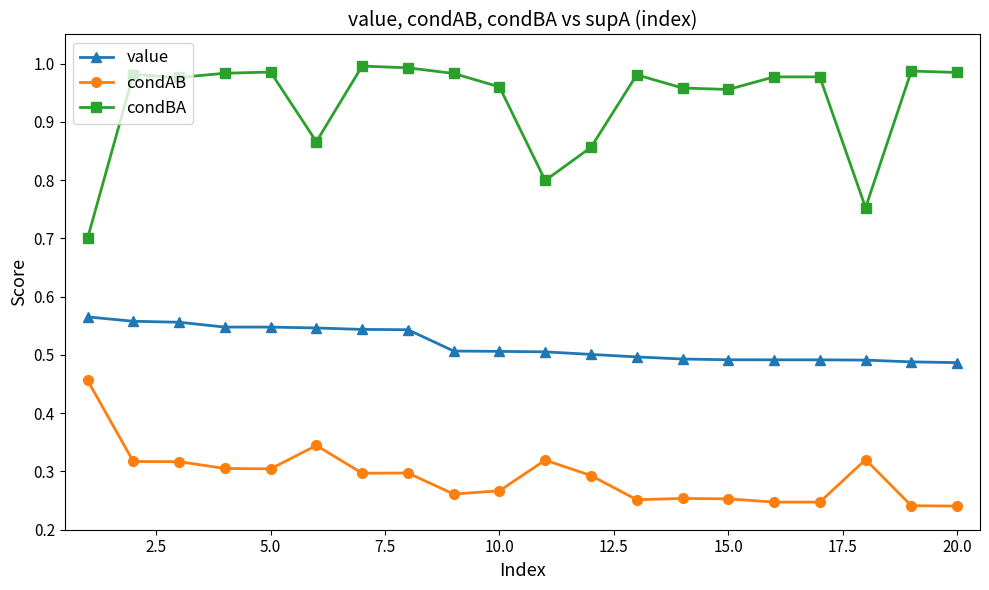

Does the chart have visible grid lines?

No